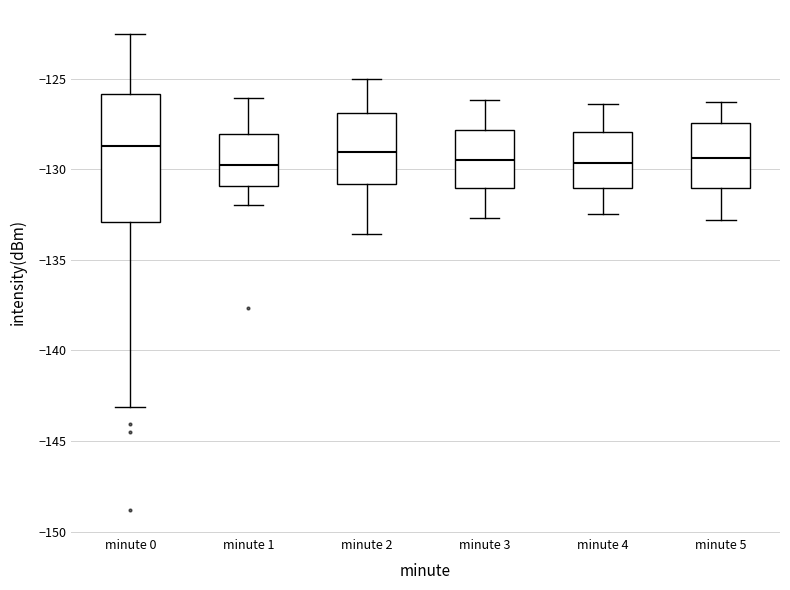

Reading left to right, transcribe this box plot: for each box, give where its median line is, the range the box spans, and where its two whiskers end, as read against the y-axis. The values are not printed on the chart, so give them approximately, as read against the axis.

minute 0: median -128.5, box -133.0 to -126.0, whiskers -143.0 to -122.5
minute 1: median -129.5, box -131.0 to -128.0, whiskers -132.0 to -126.0
minute 2: median -129.0, box -131.0 to -127.0, whiskers -133.5 to -125.0
minute 3: median -129.5, box -131.0 to -128.0, whiskers -132.5 to -126.0
minute 4: median -129.5, box -131.0 to -128.0, whiskers -132.5 to -126.5
minute 5: median -129.5, box -131.0 to -127.5, whiskers -133.0 to -126.5